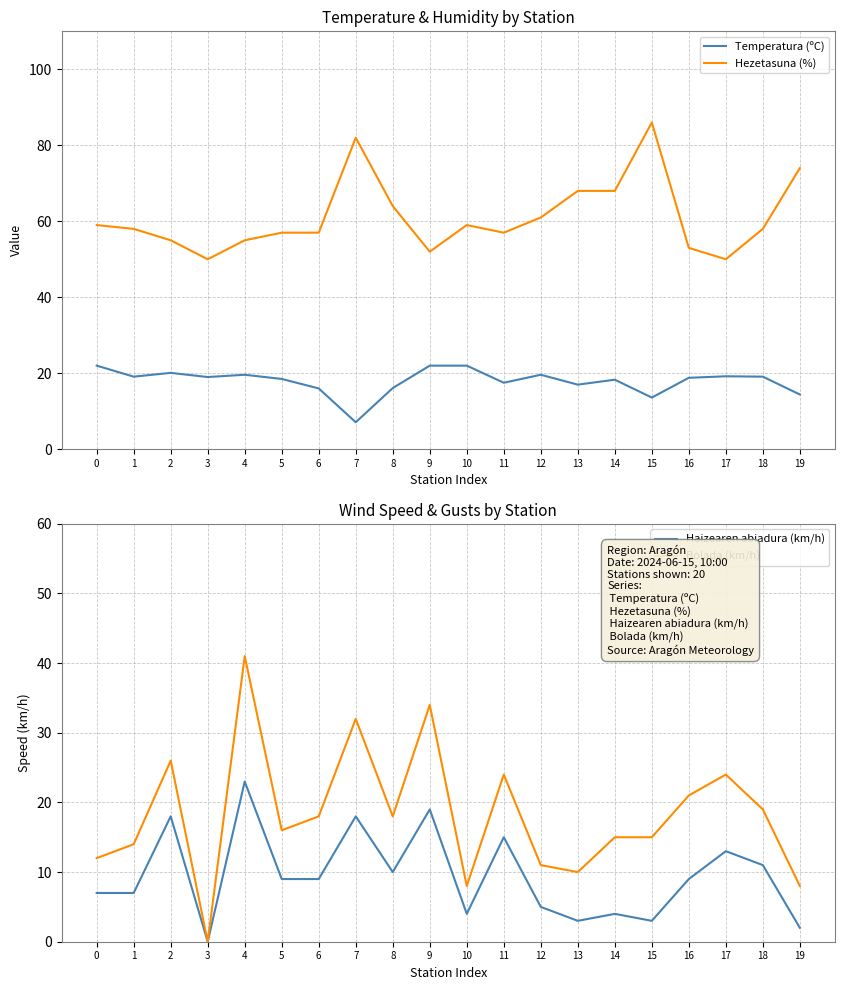

Between 12 and 13, which series saw the biggest shift?

Hezetasuna (%)